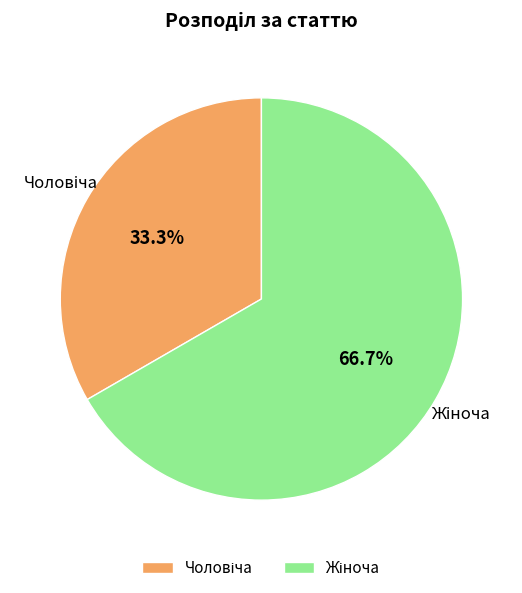

Is there any slice that represents more than half of the pie?

Yes